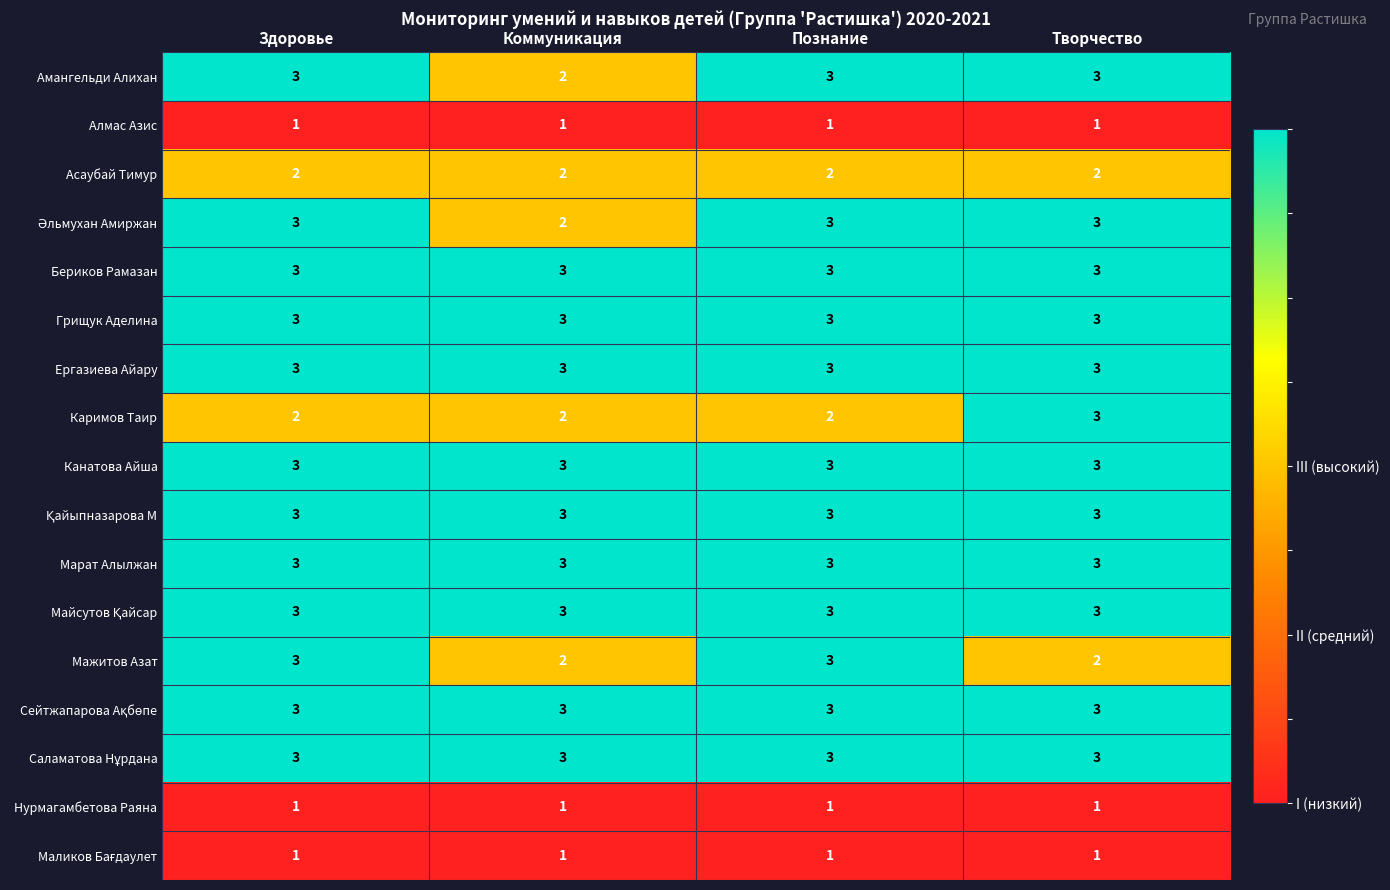

What is the total value across all series at Здоровье?

43